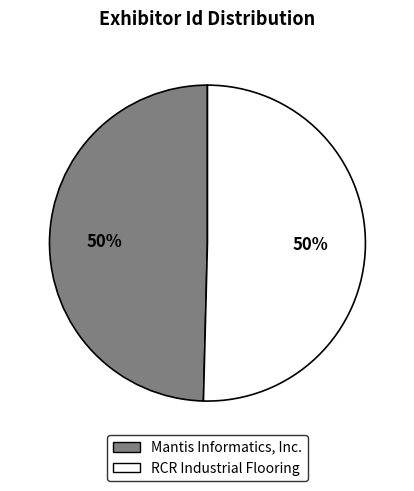

Count the number of slices in the pie.

2